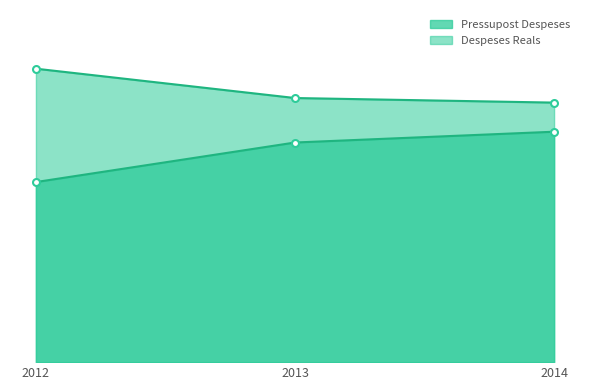

What is the difference between the maximum and minimum values in the Pressupost Despeses series?

1593.0